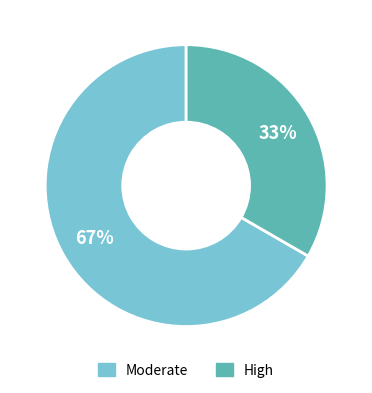

Is High the majority of the pie?

No